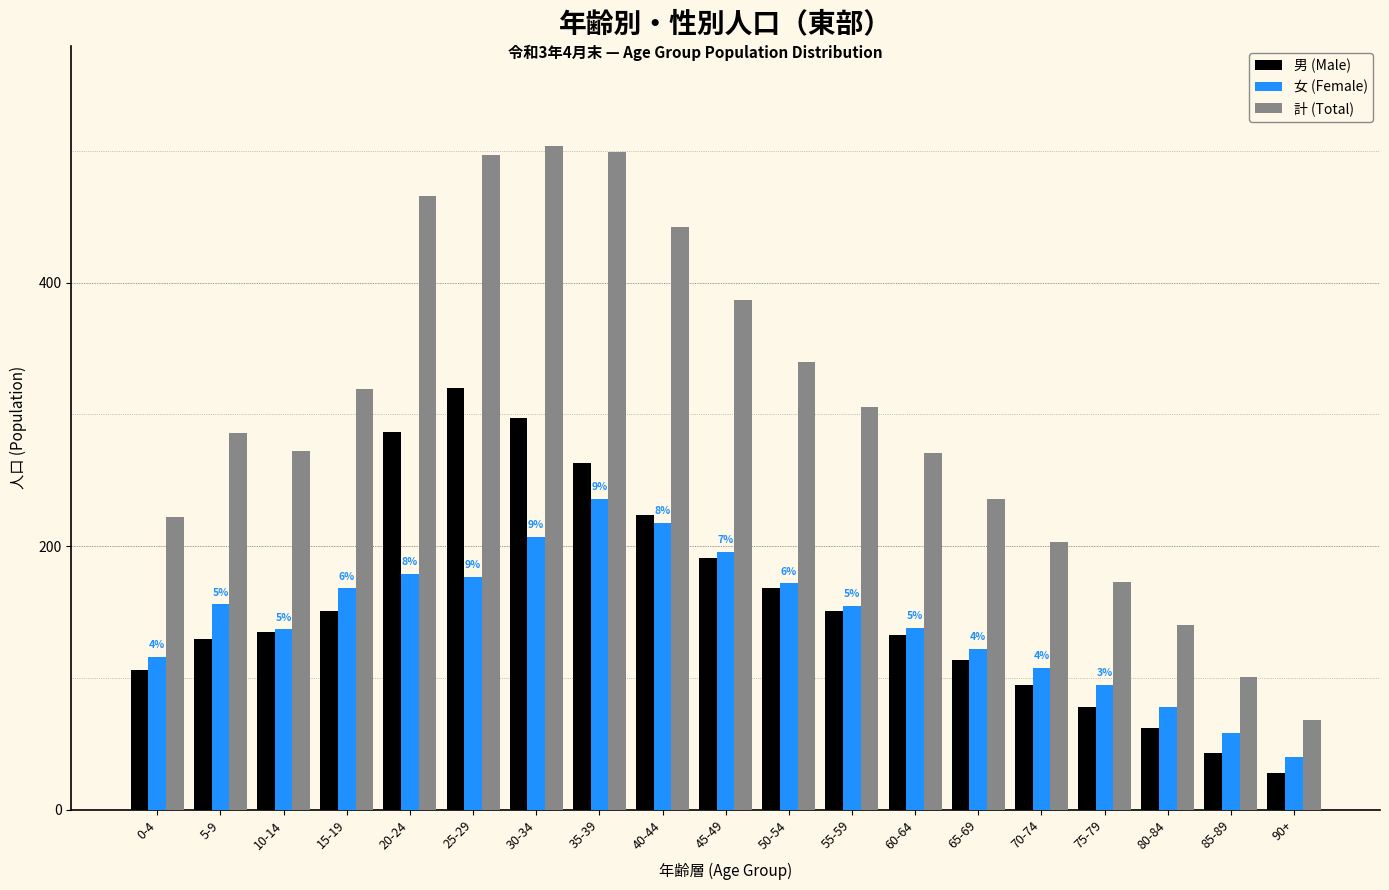

What value does the 女 (Female) series have at 20-24?

179